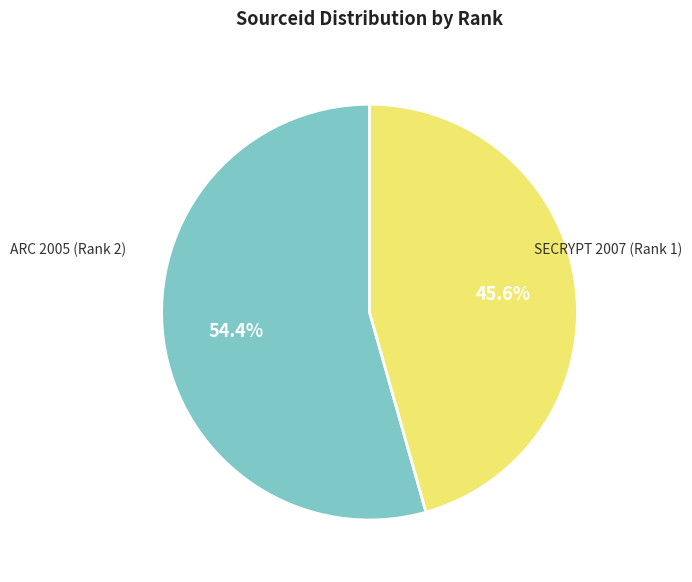

Is there any slice that represents more than half of the pie?

Yes